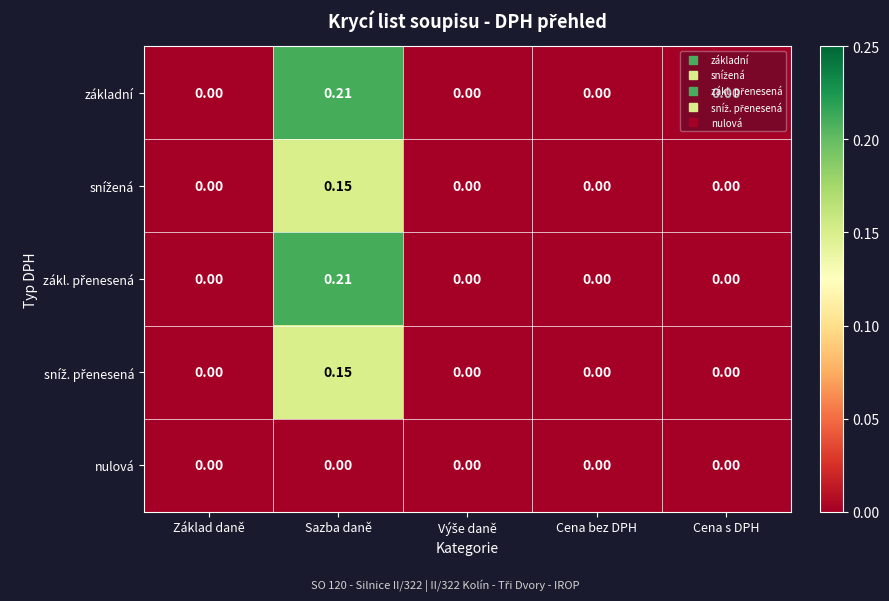

How many distinct data groups are displayed?

5